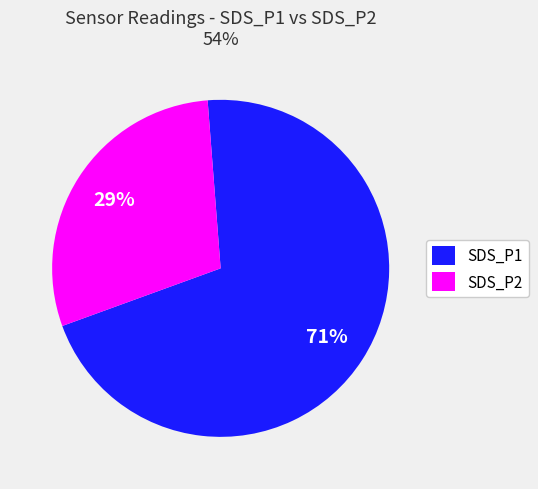

Approximately how many times larger is the value at SDS_P1 compared to SDS_P2?

2.4